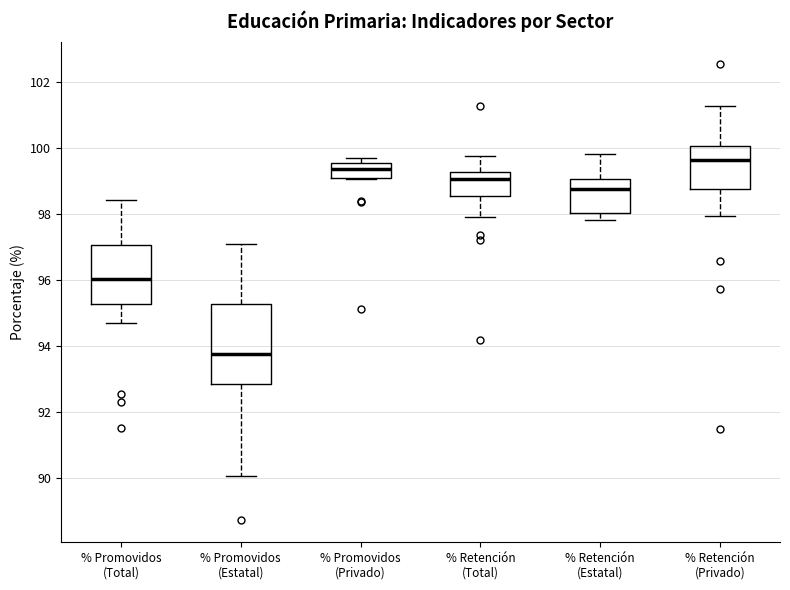

Which box has the lowest median line?

% Promovidos (Estatal)